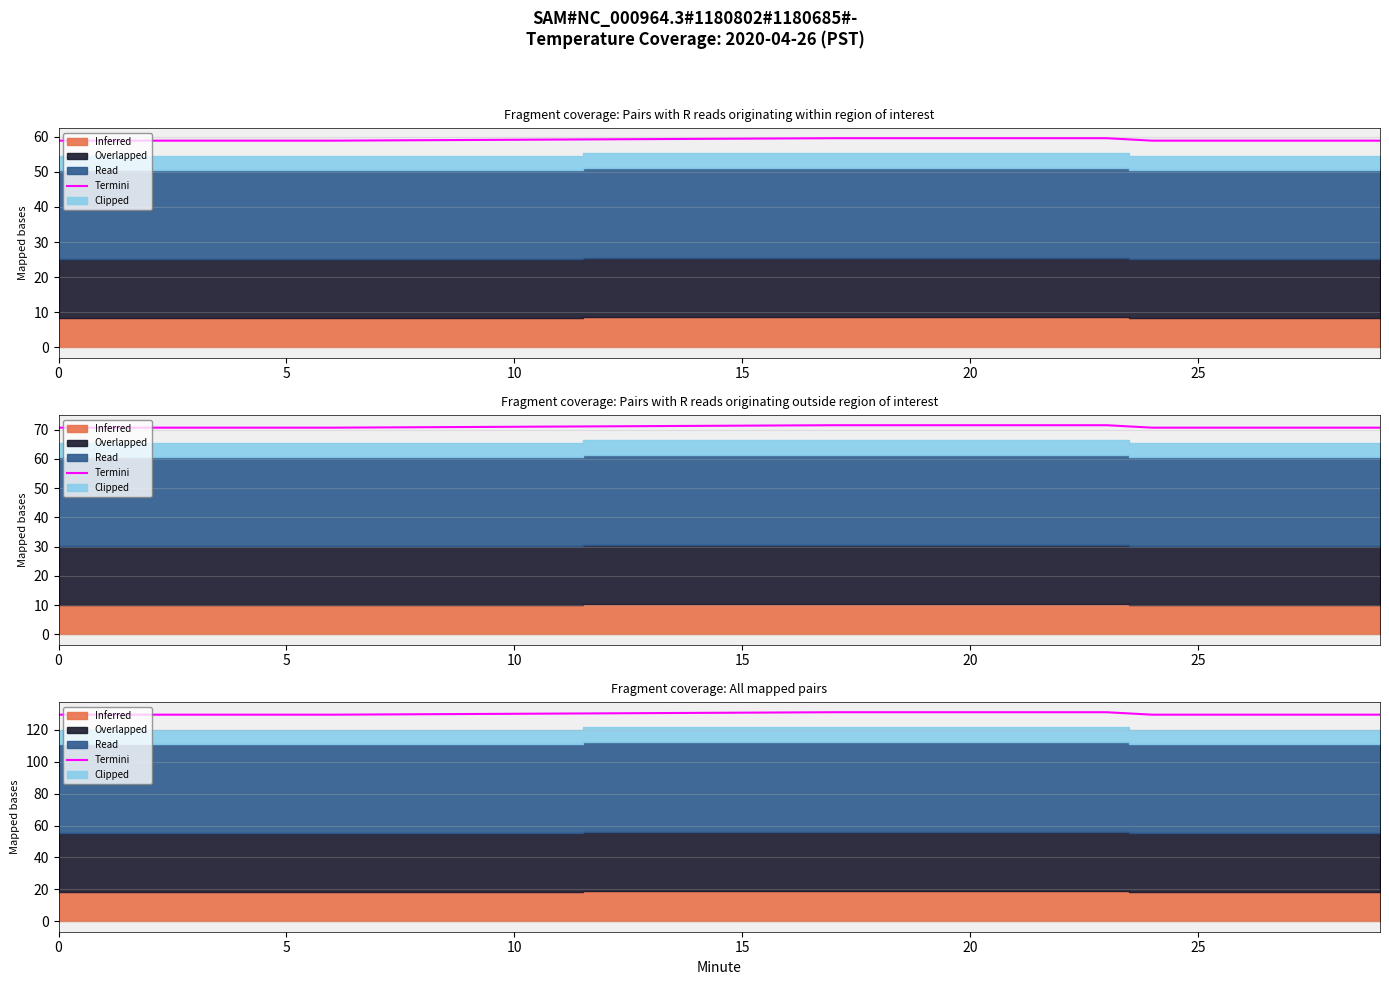

How many lines are shown in the chart?

1